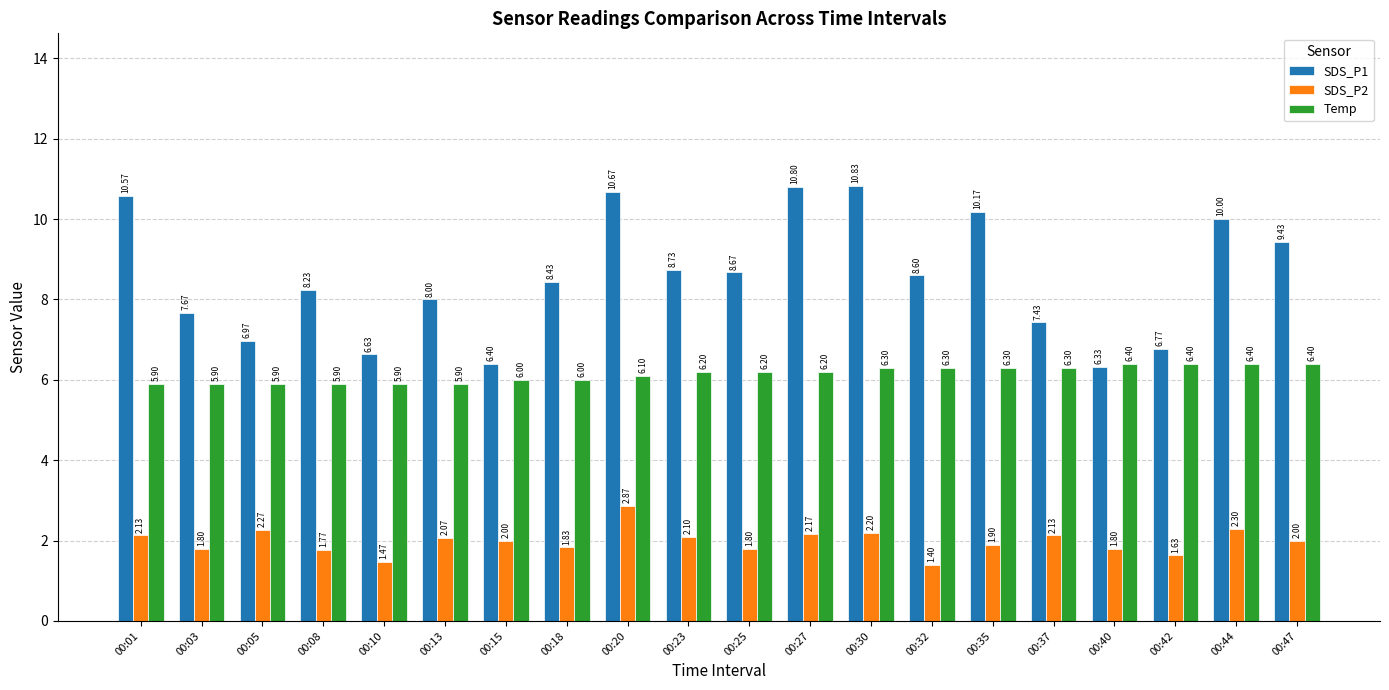

How many bars are there in total?

60